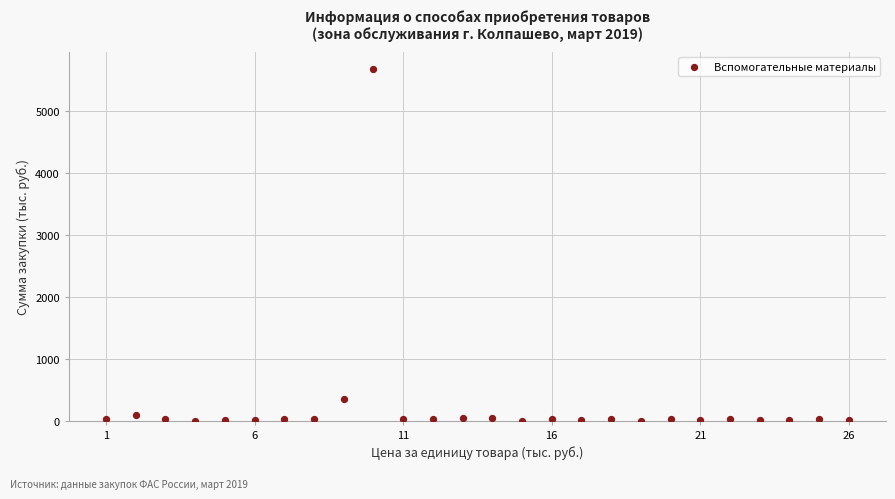

What Y value in the scatter plot is closest to 2838?

354.0